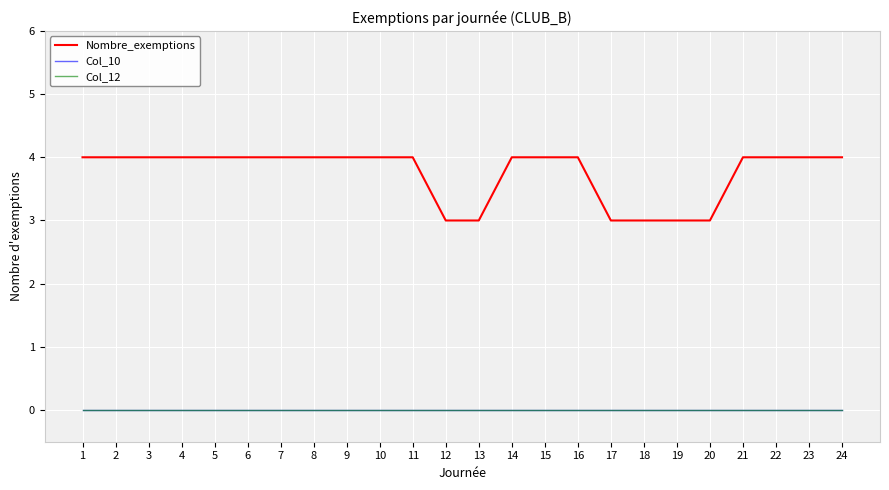

Is it true that Nombre_exemptions equals 4 at 7?

True